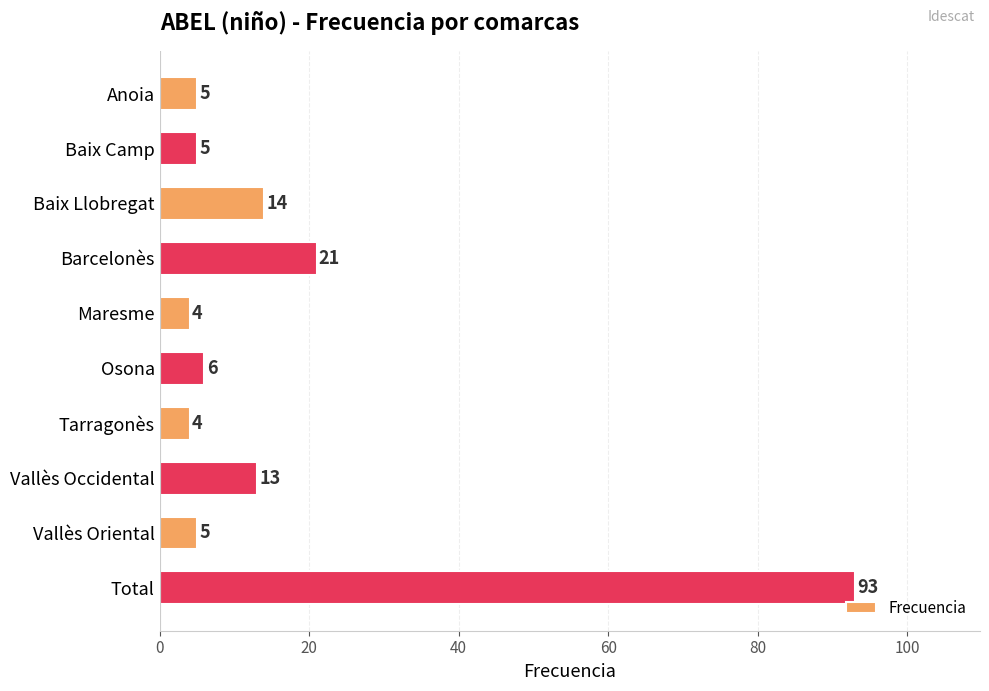

Reading bottom to top, transcribe all the data shown in this chart.

Total=93	Vallès Oriental=5	Vallès Occidental=13	Tarragonès=4	Osona=6	Maresme=4	Barcelonès=21	Baix Llobregat=14	Baix Camp=5	Anoia=5